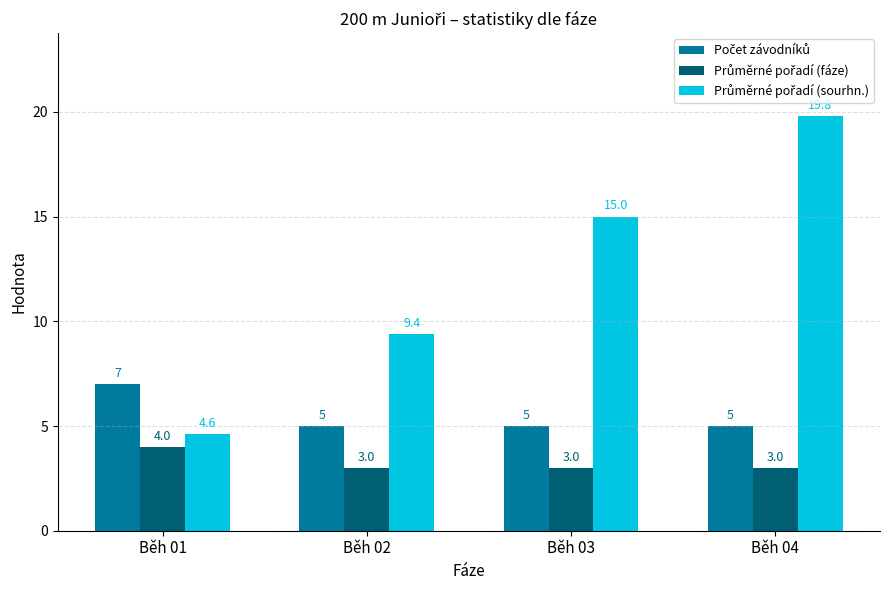

At which category is the sum across all series the highest?

Běh 04